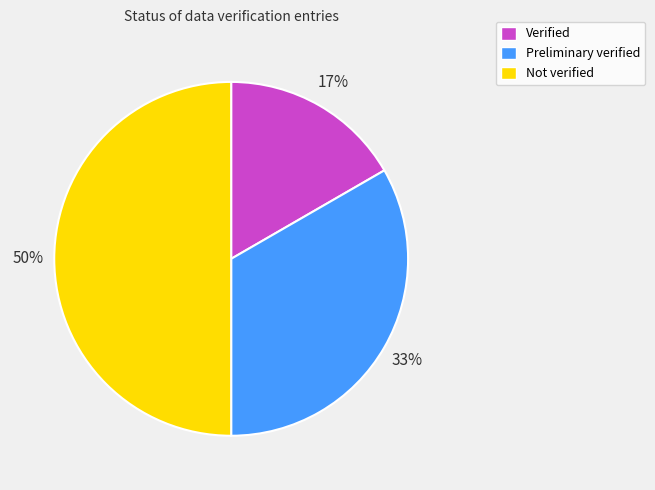

How many slices are in this pie chart?

3